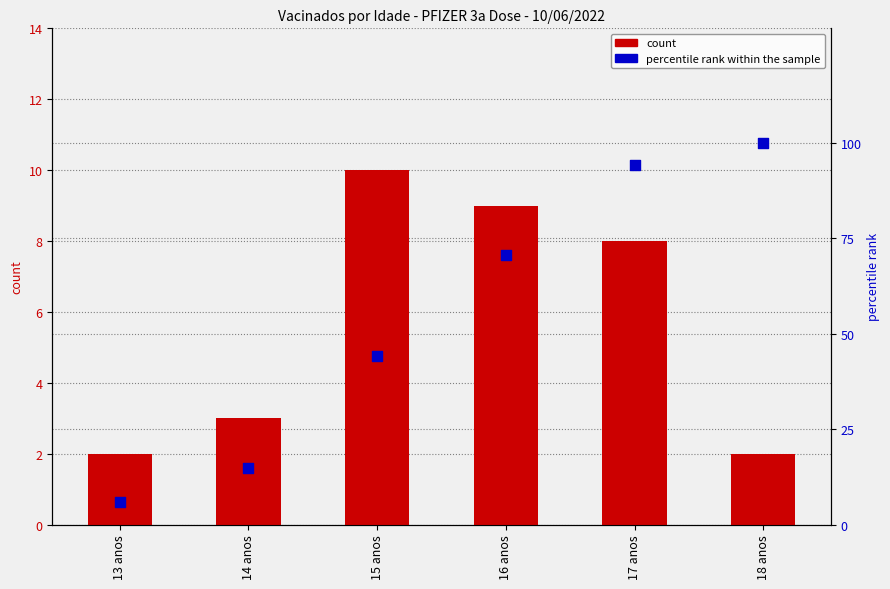

Is the value of count at 18 anos greater than the value of percentile rank within the sample at 14 anos?

No